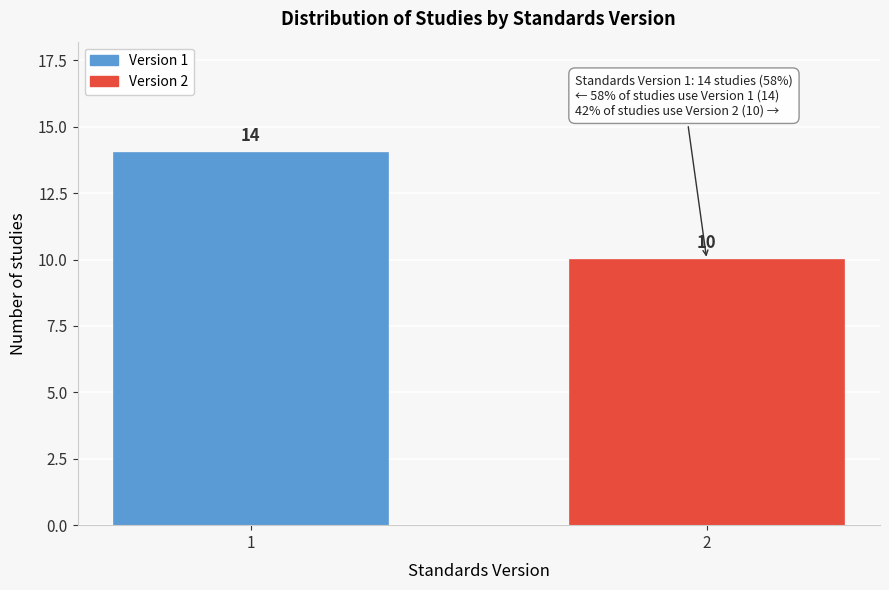

Reading left to right, list all the values displayed in this chart.

1=14	2=10